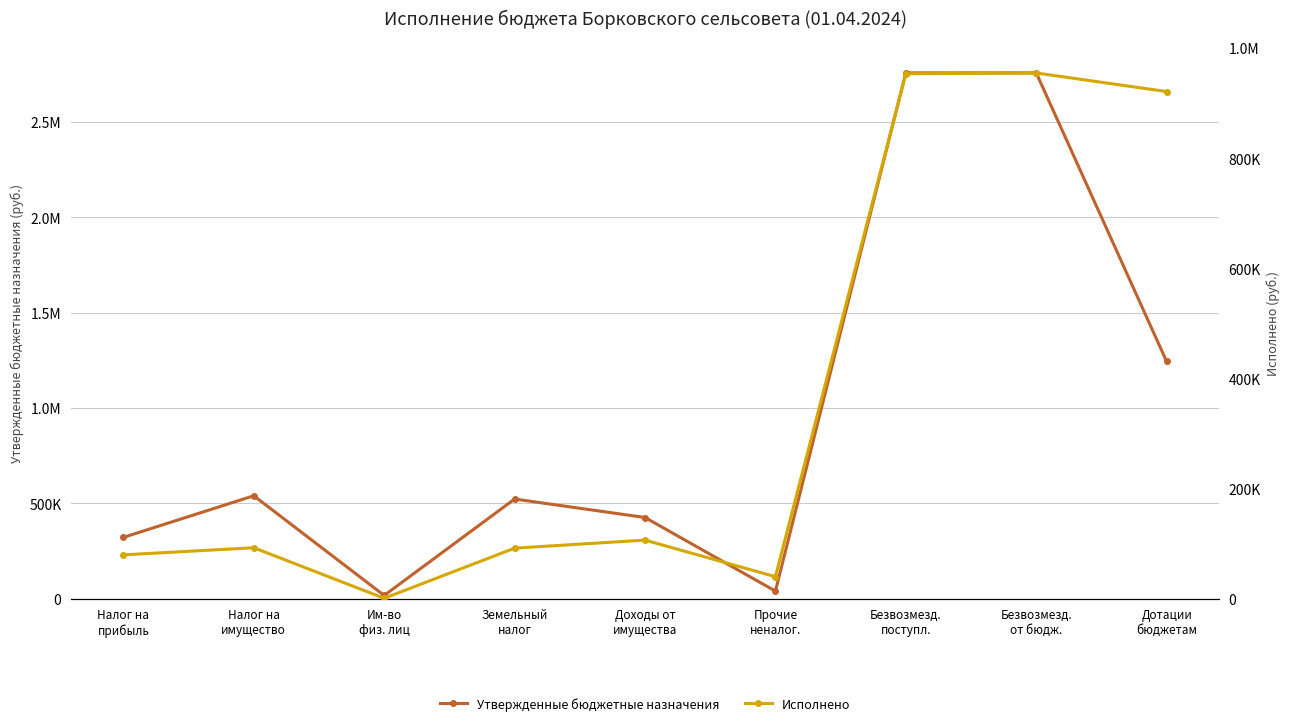

What is the value of the Утвержденные бюджетные назначения point at the 2nd from the left?

539810.0